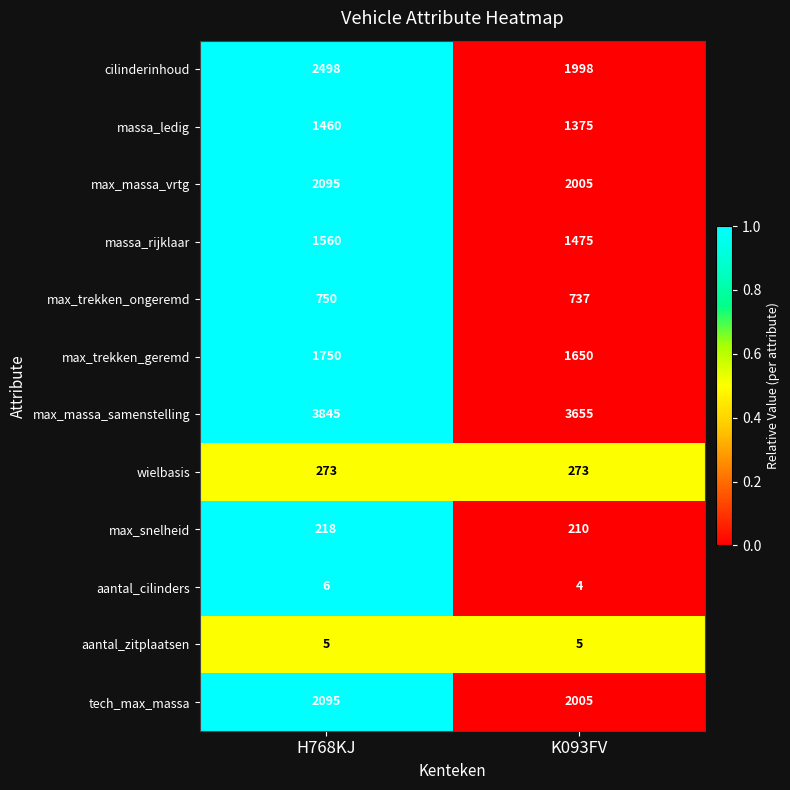

The massa_ledig series shows 521 at H768KJ. True or false?

False